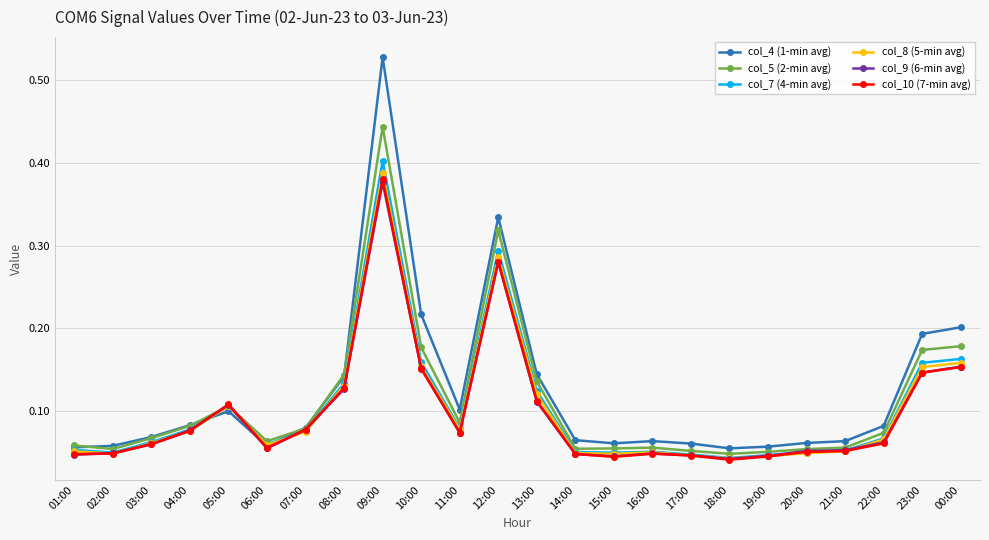

Which series has the widest spread of values?

col_4 (1-min avg)